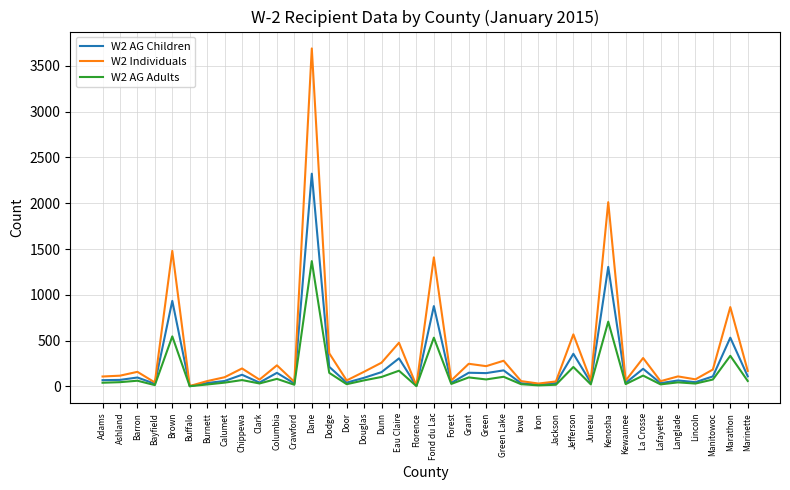

What is the average value of the W2 AG Children series?

239